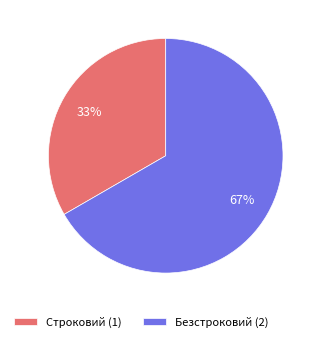

To the nearest percent, what is the combined percentage of Безстроковий (2) and Строковий (1)?

100%